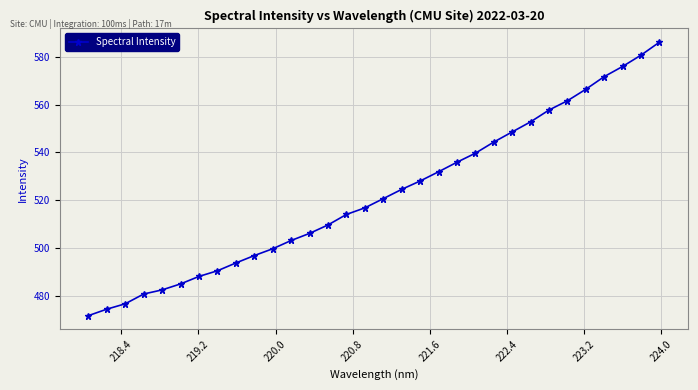

What is the value of the 1st point from the left?

471.7